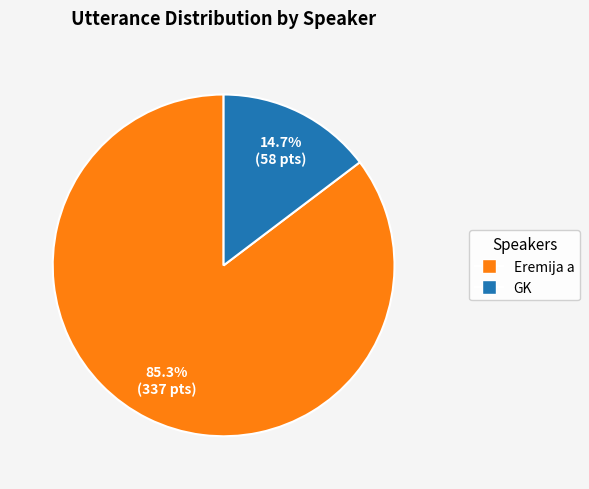

Is GK the majority of the pie?

No